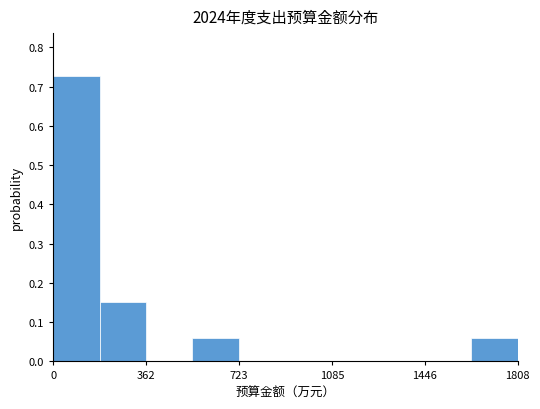

Around what value on the x-axis is the tallest bar? Give the approximate position of its centre, as read against the axis.

100